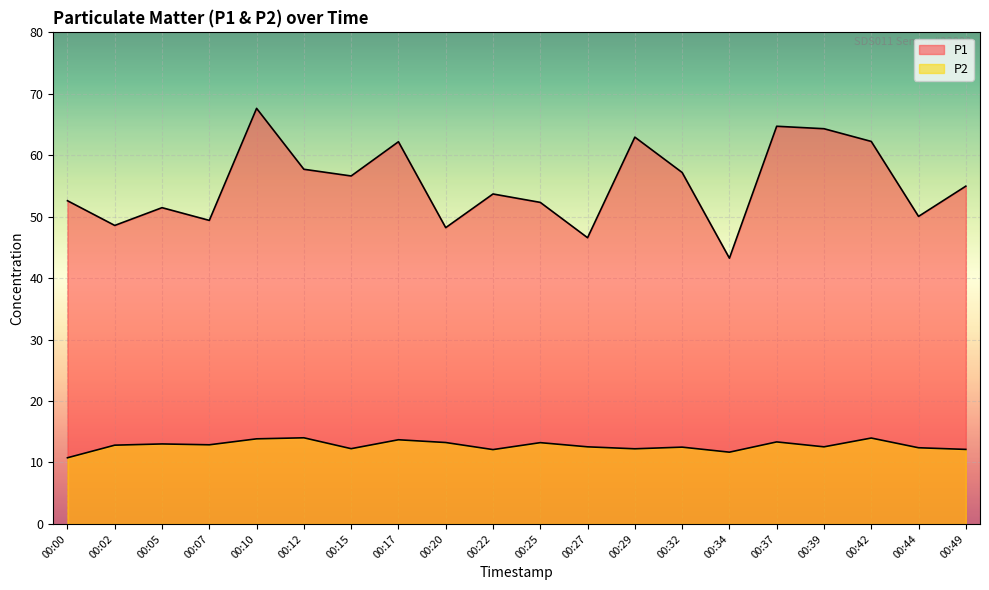

Is the value of P2 at 00:05 greater than the value of P1 at 00:37?

No